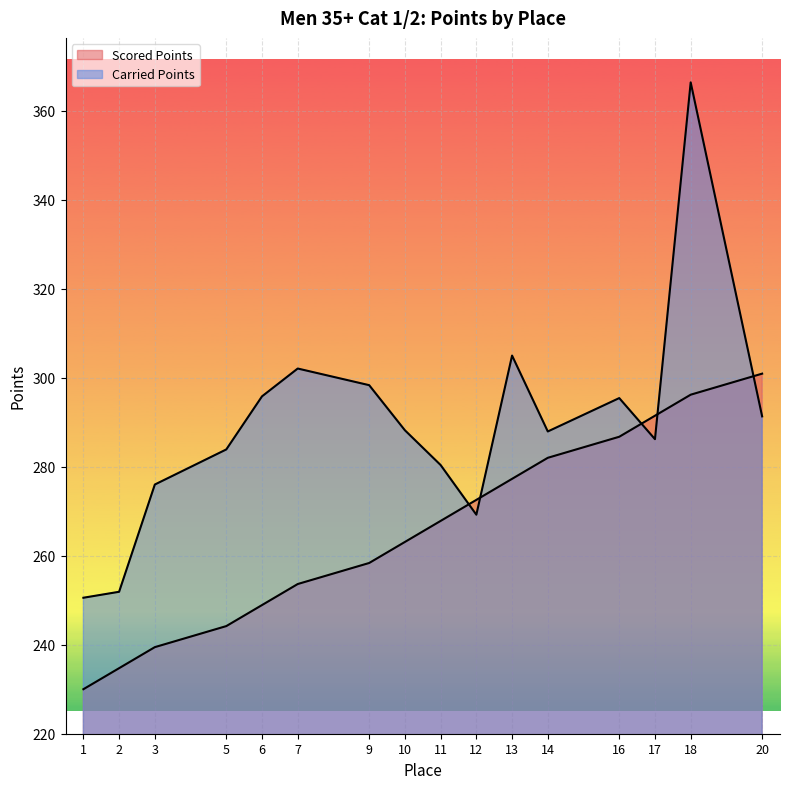

At which label is Carried Points closest to 308?

13